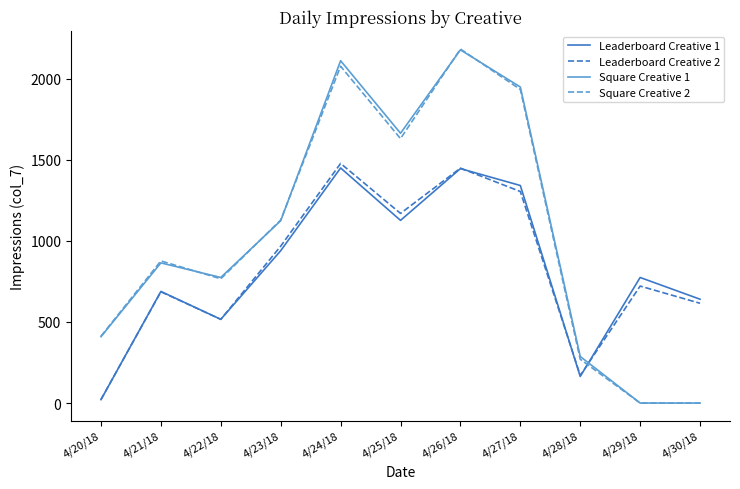

After their last crossing, which series has the higher values: Leaderboard Creative 1 or Square Creative 1?

Leaderboard Creative 1